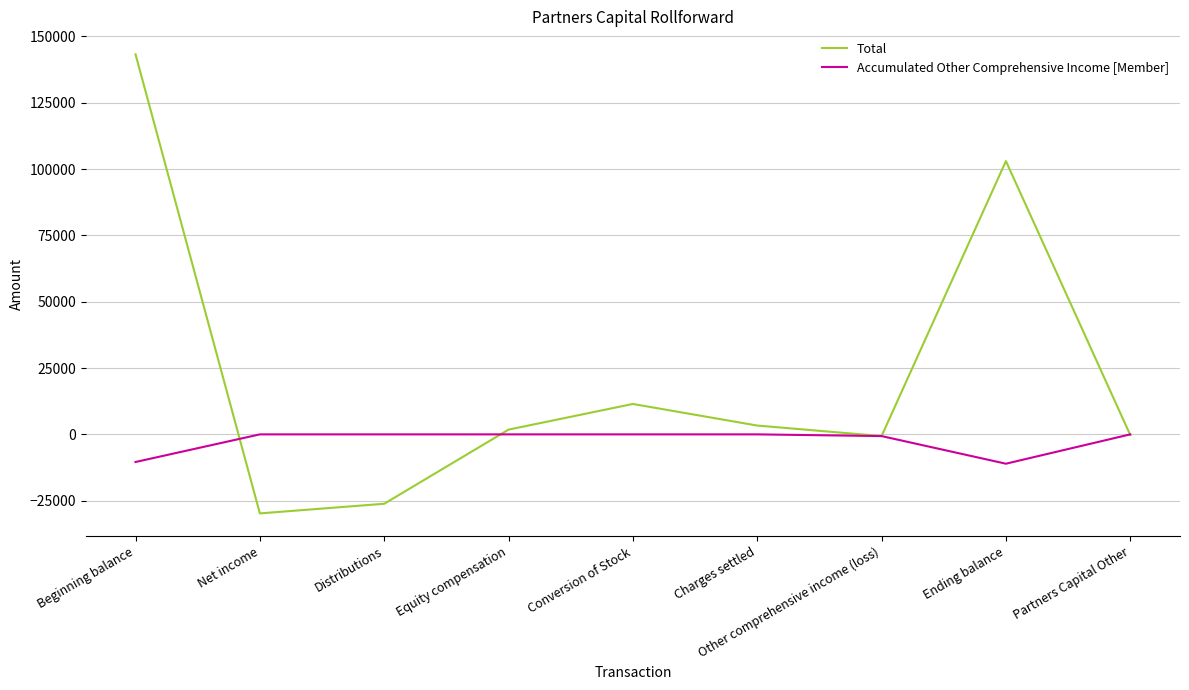

At which label is Total closest to 56731?

Conversion of Stock